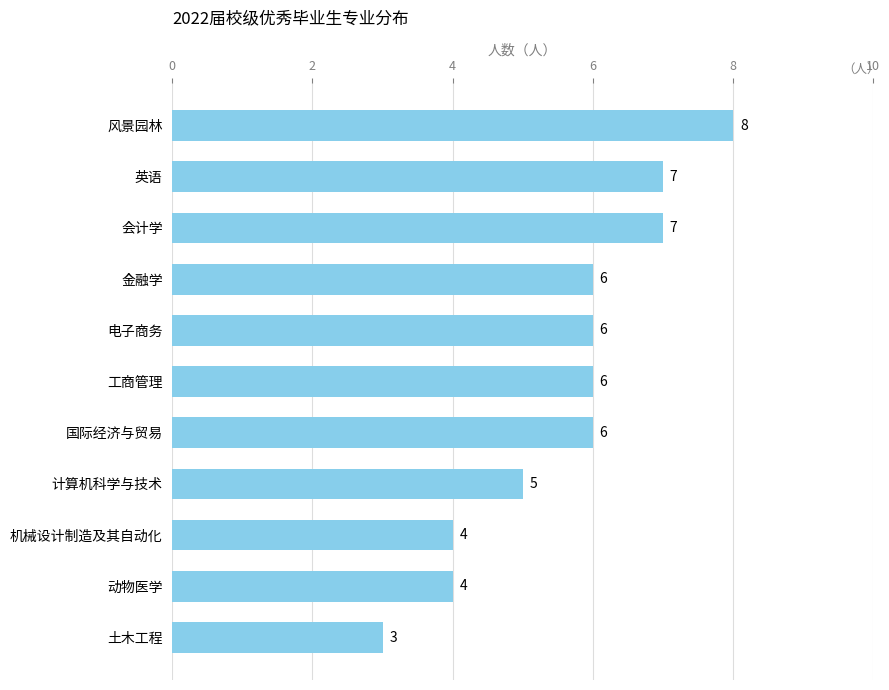

Between 会计学 and 金融学, which is larger?

会计学